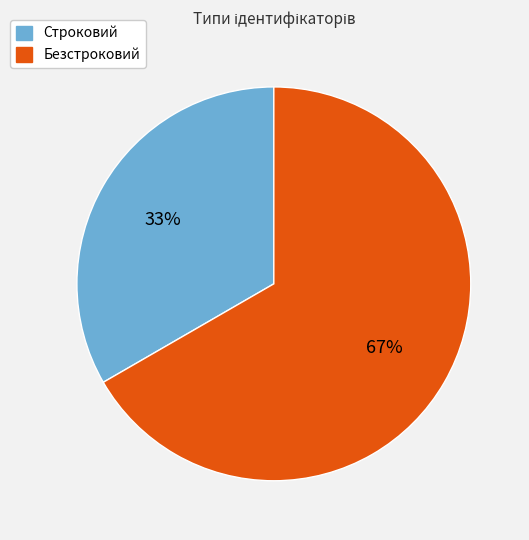

Rank the categories by value from lowest to highest.

Строковий, Безстроковий